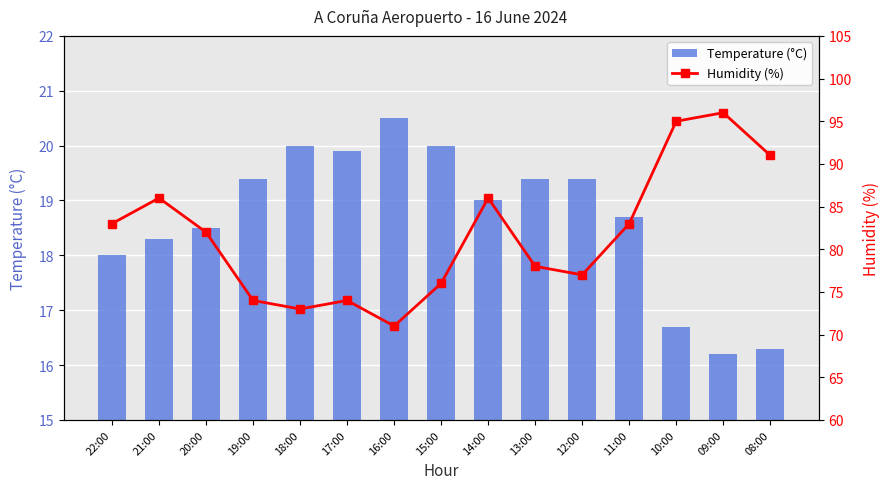

Where is Temperature (°C) nearest to the value 18?

22:00